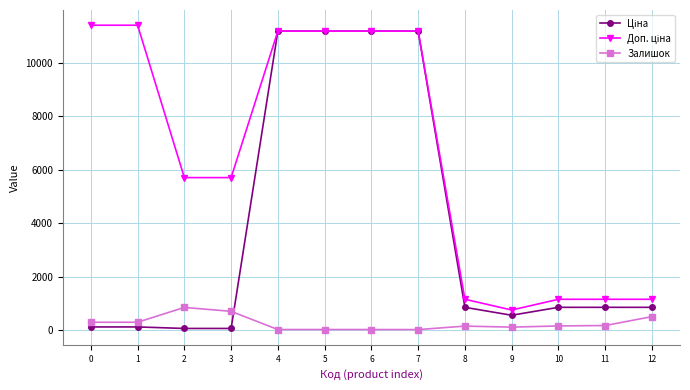

True or false: Залишок has a value of 500.0 at 12.

True